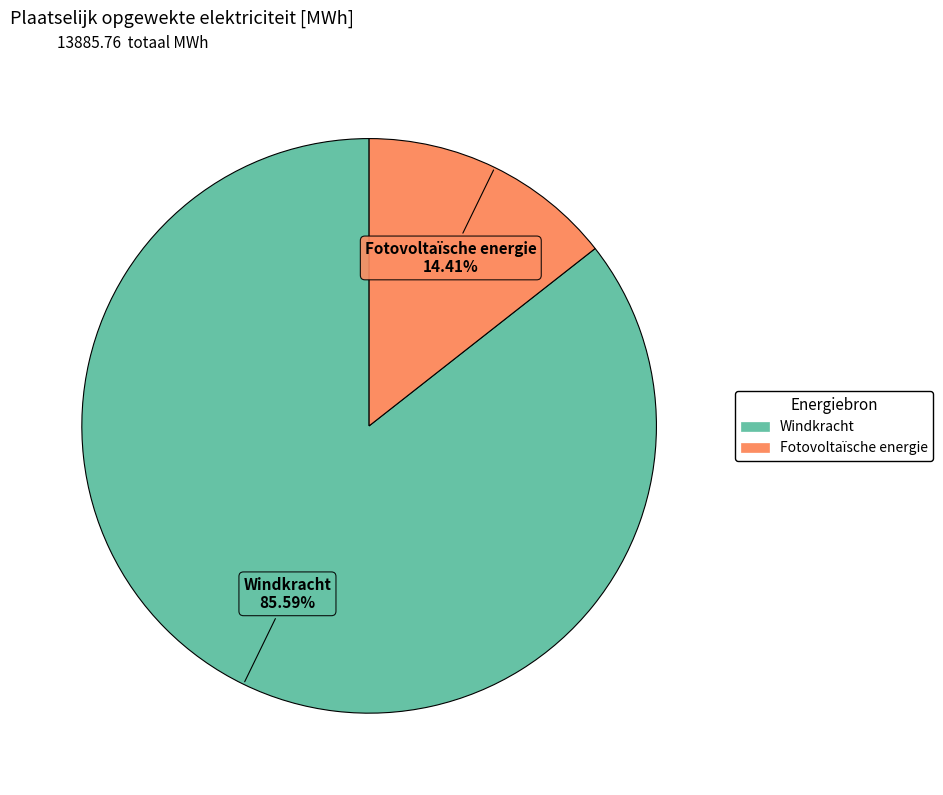

Is it true that Fotovoltaïsche energie is 14% of the pie?

True